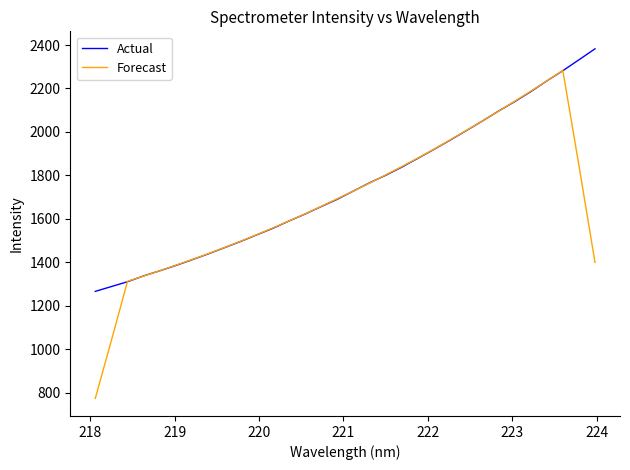

What is the maximum value shown in the chart?

2382.6